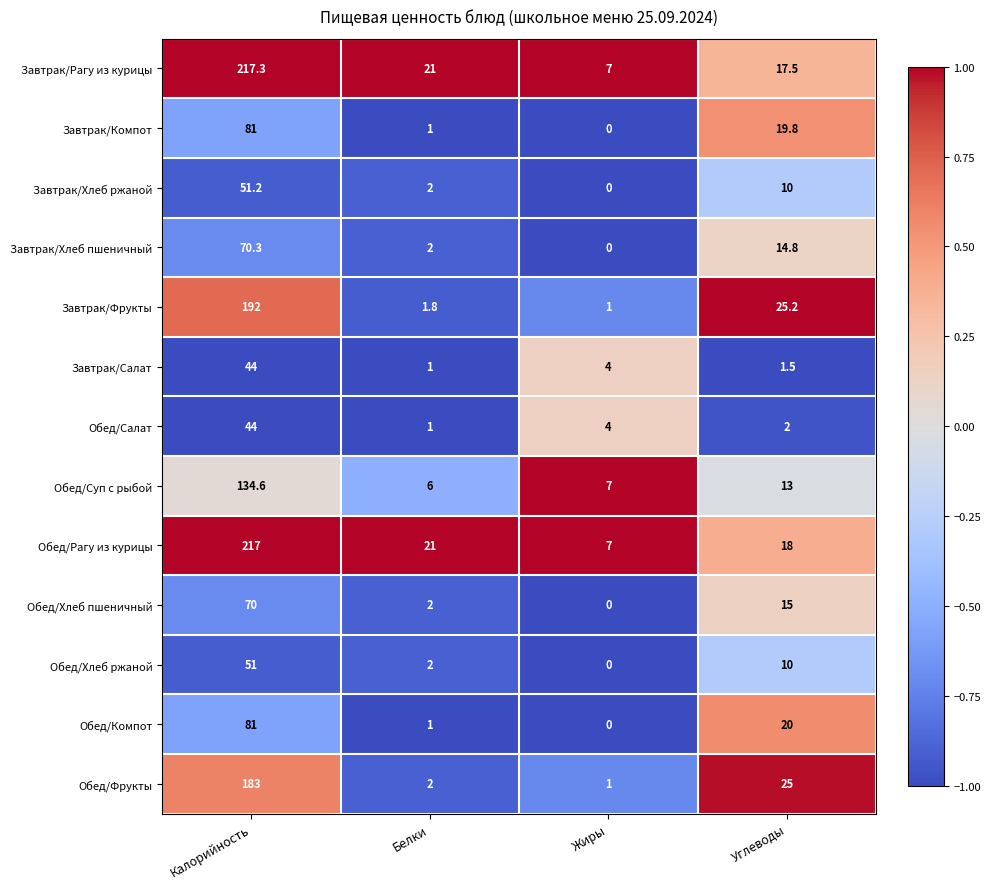

Is the value of Завтрак/Компот at Углеводы greater than the value of Обед/Хлеб ржаной at Белки?

Yes